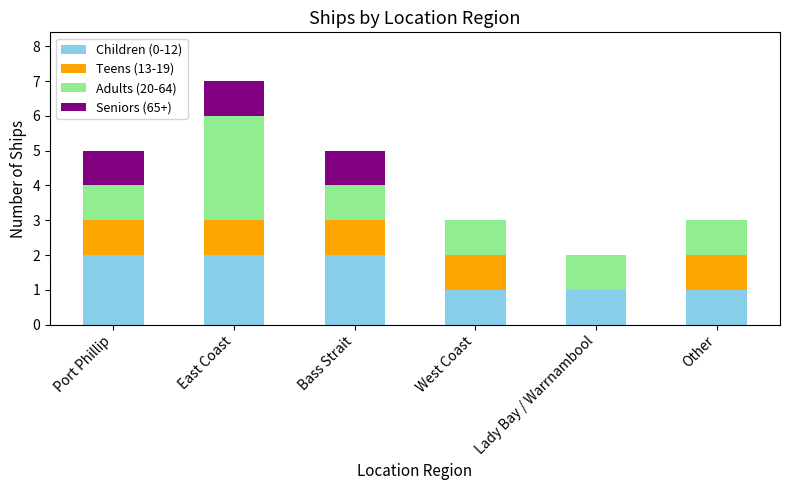

At which category is the sum across all series the highest?

East Coast